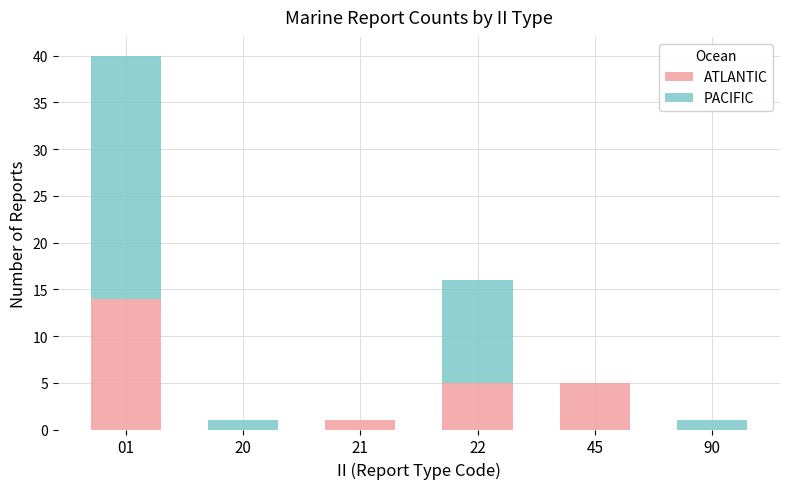

How many data points does each series have?

6